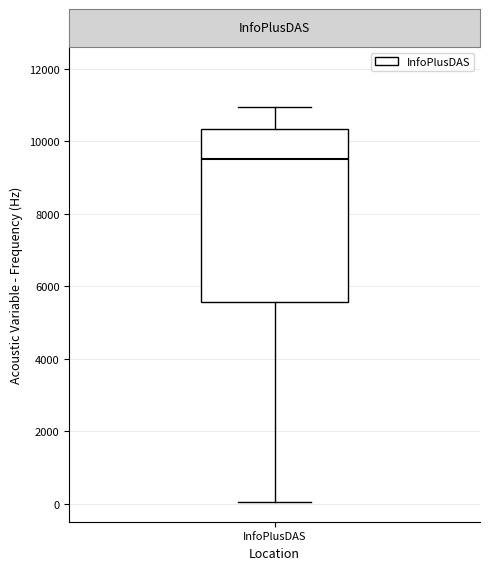

Transcribe this box plot: give where the median line is, the range the box spans, and where the two whiskers end, as read against the y-axis. The values are not printed on the chart, so give them approximately, as read against the axis.

median 9600, box 5600 to 10400, whiskers 0 to 11000